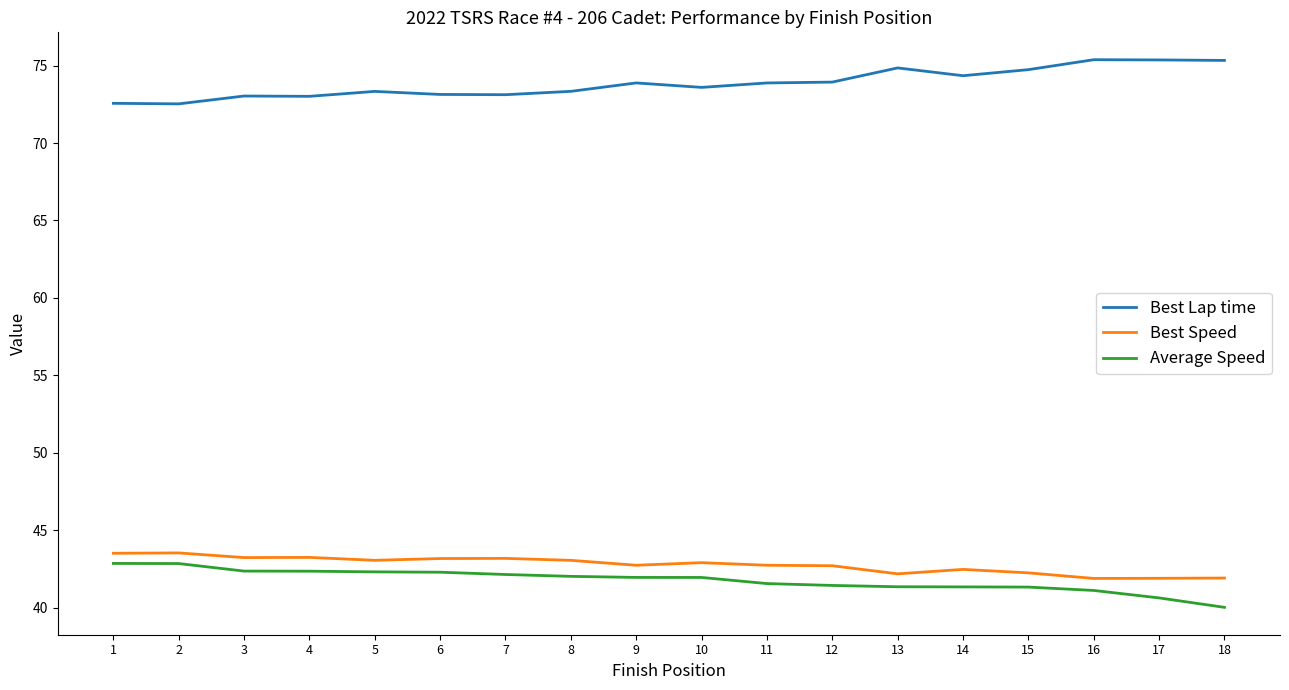

Read the Average Speed value at 14.

41.4